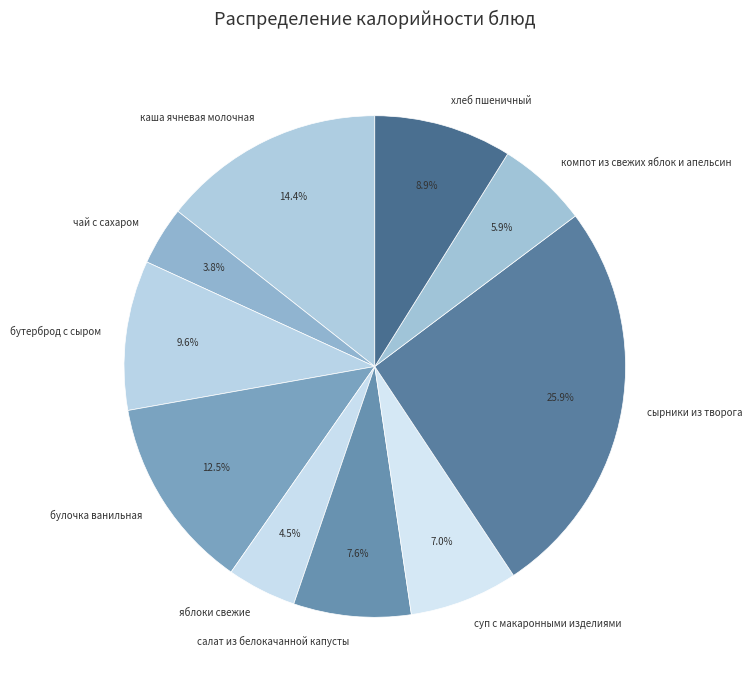

Which category has the smallest portion of the pie?

чай с сахаром